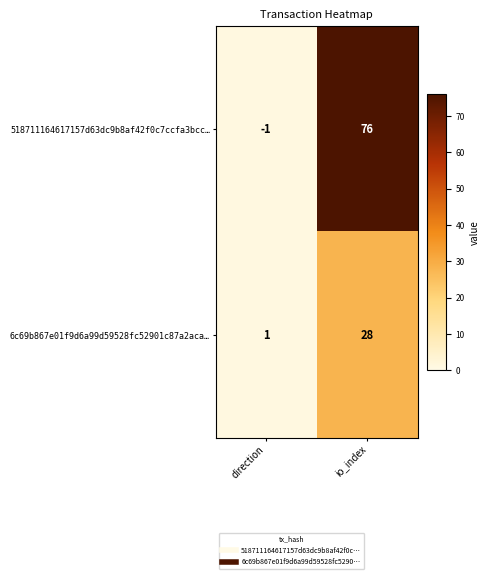

True or false: 6c69b867e01f9d6a99d59528fc52901c87a2aca… has a value of 1 at direction.

True